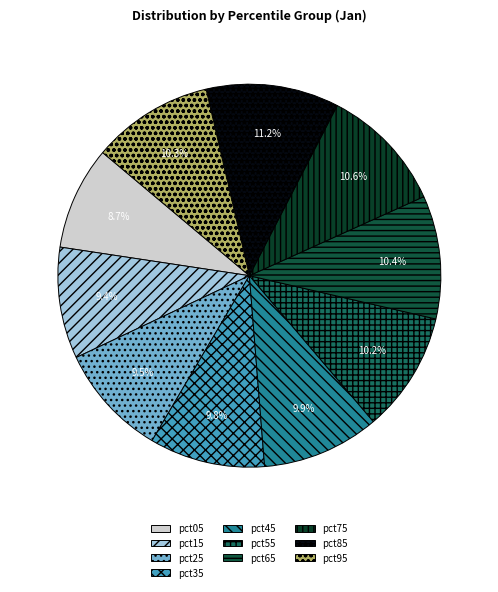

Which slice is the smallest?

pct05